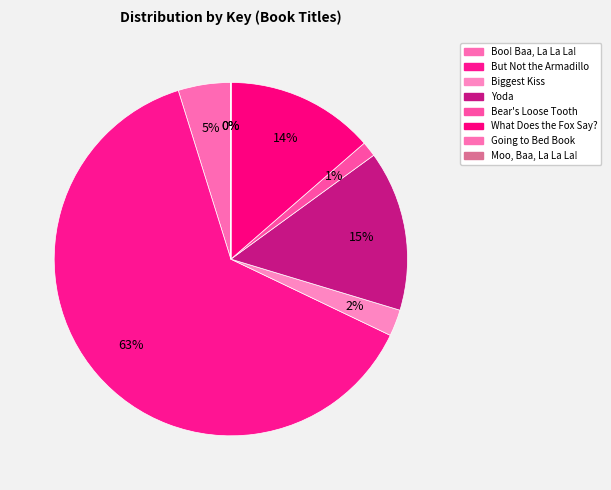

Which category has the smallest portion of the pie?

Going to Bed Book